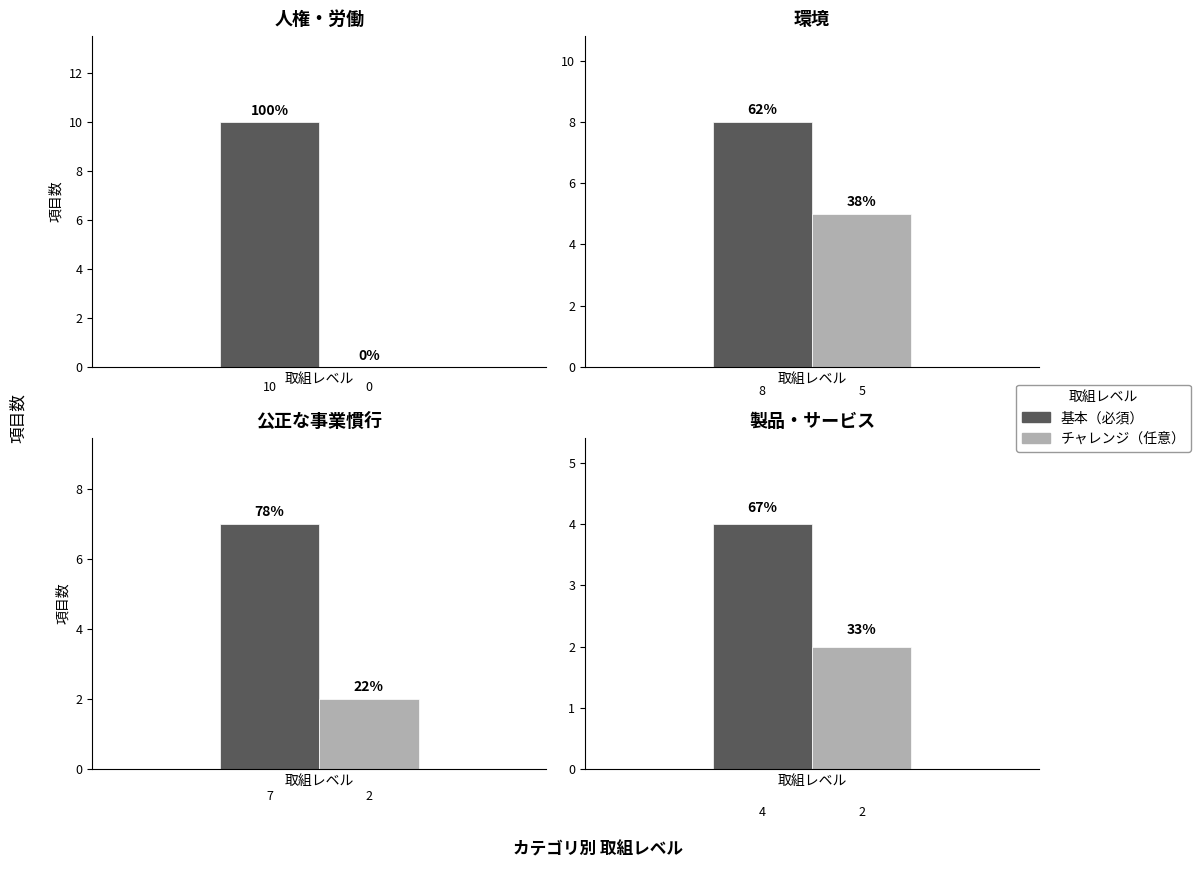

What are all the series names shown in the legend?

基本（必須）, チャレンジ（任意）